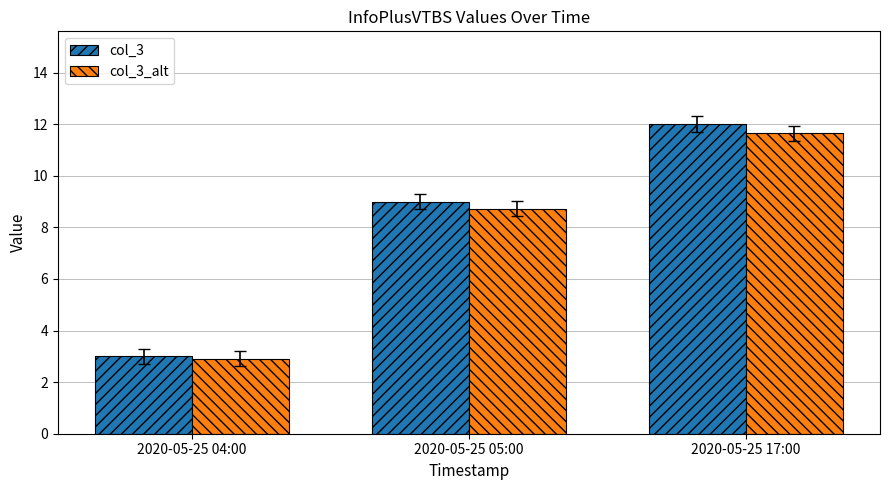

Which series has the widest spread of values?

col_3